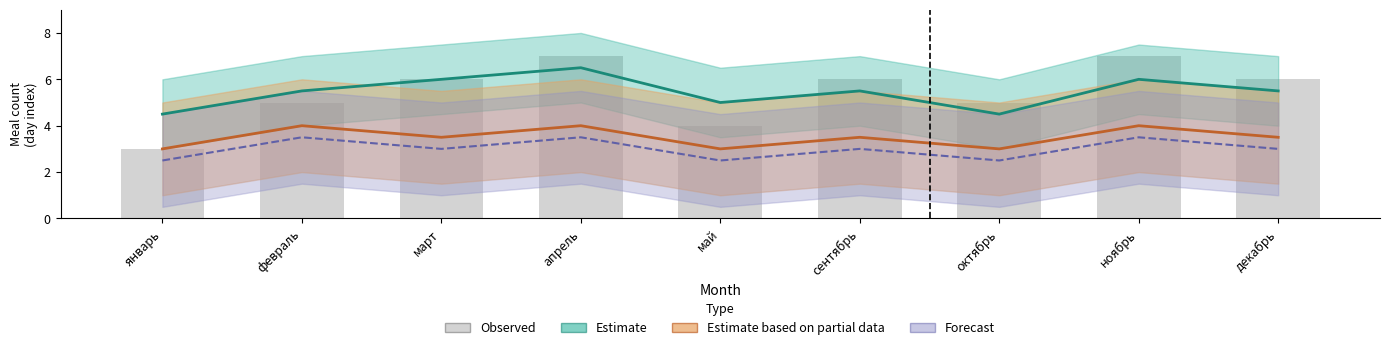

The chart shows a value of 5 at октябрь. True or false?

True